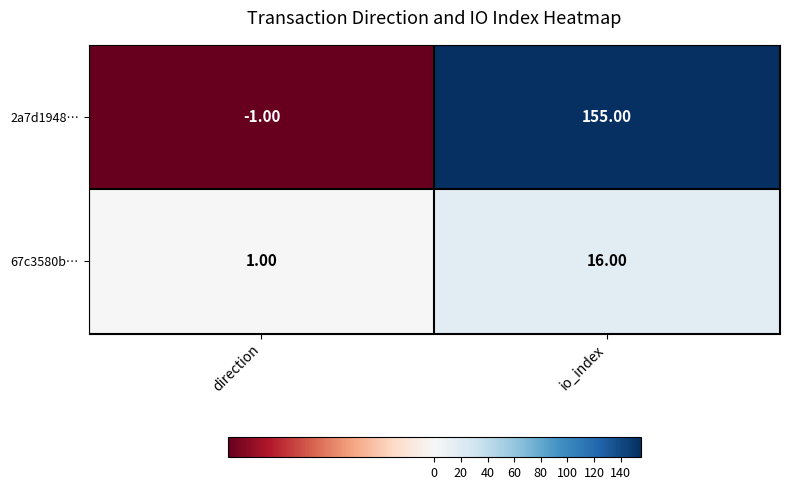

How many series are shown in this chart?

2